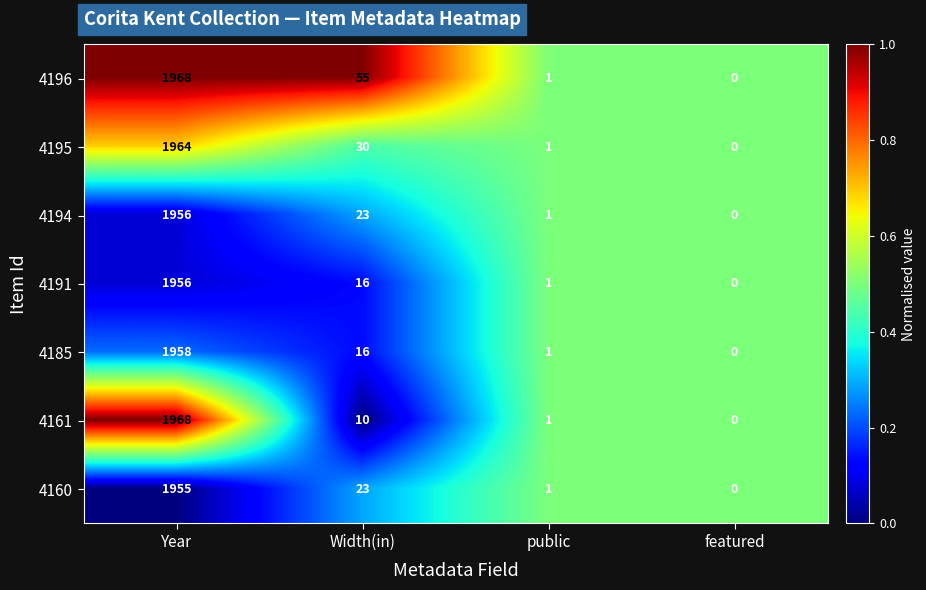

At which label is 4191 closest to 978?

Width(in)